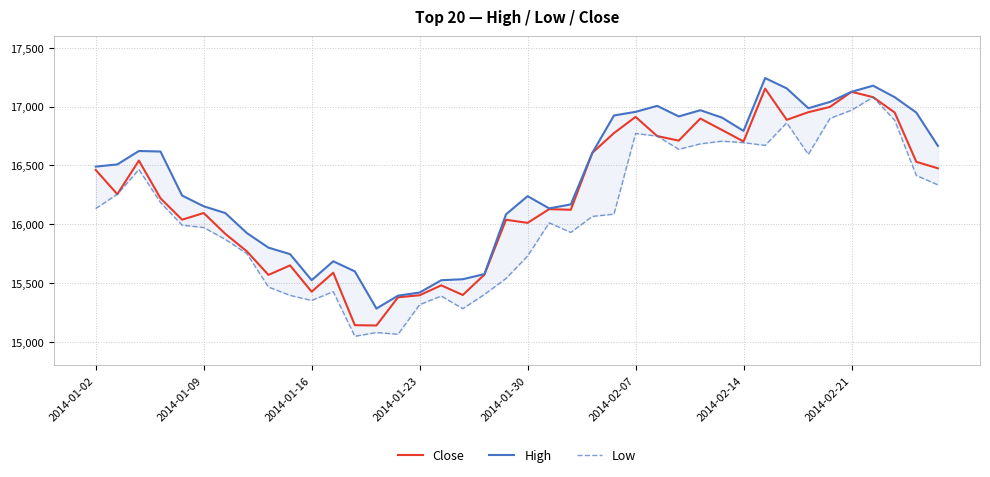

Which series has the largest total across all categories?

High